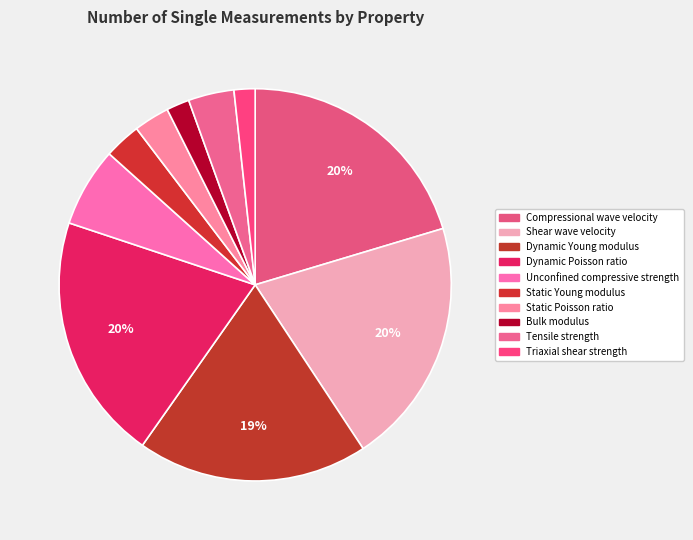

To the nearest percent, what portion does Shear wave velocity represent?

20%